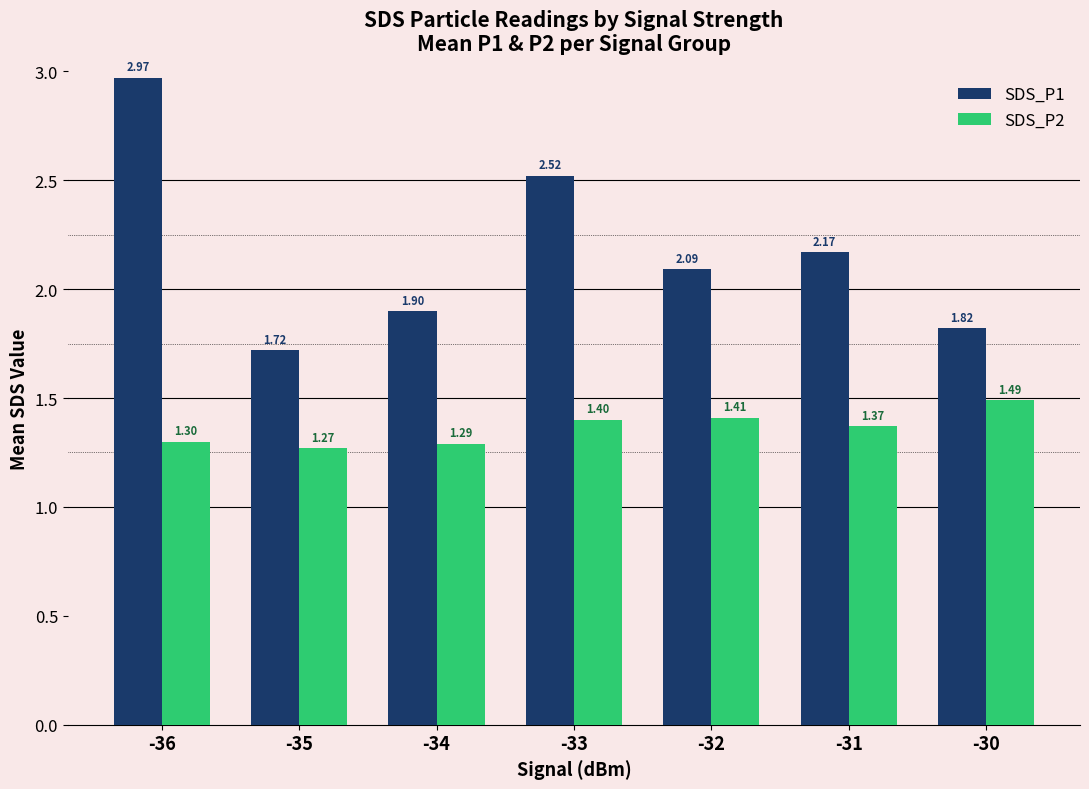

List the series in order of their peak value, highest first.

SDS_P1, SDS_P2